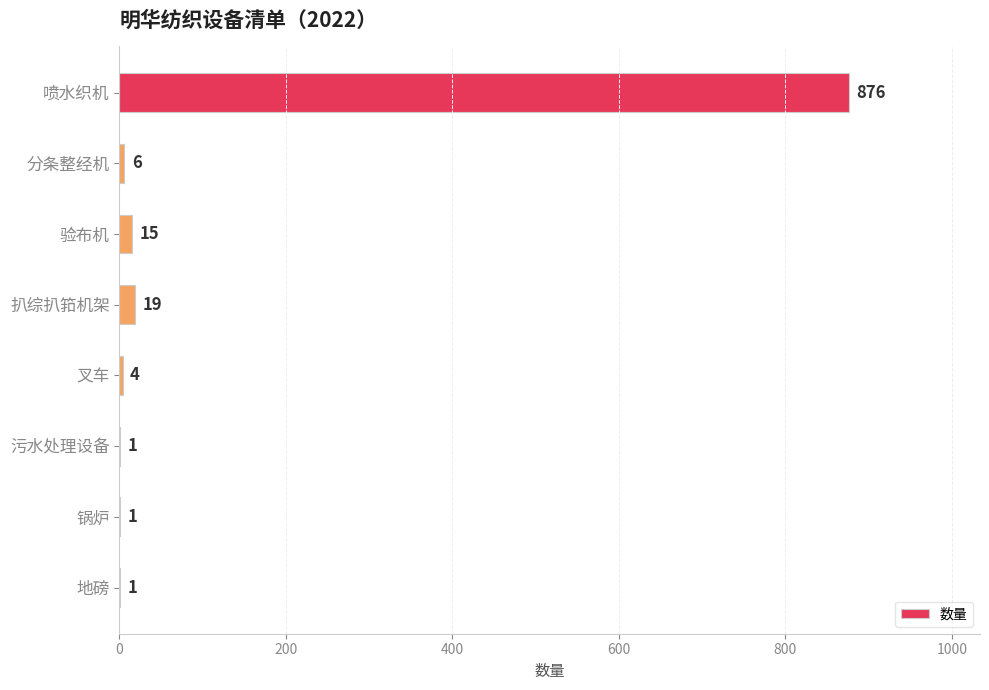

True or false: the data shows 1 at 锅炉.

True